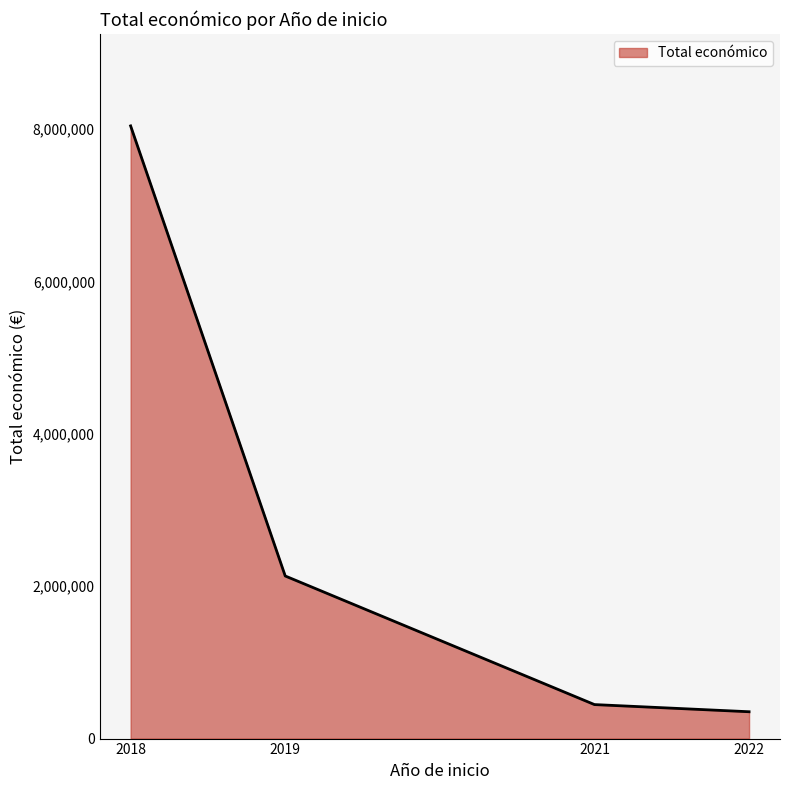

What is the minimum value shown in the chart?

352350